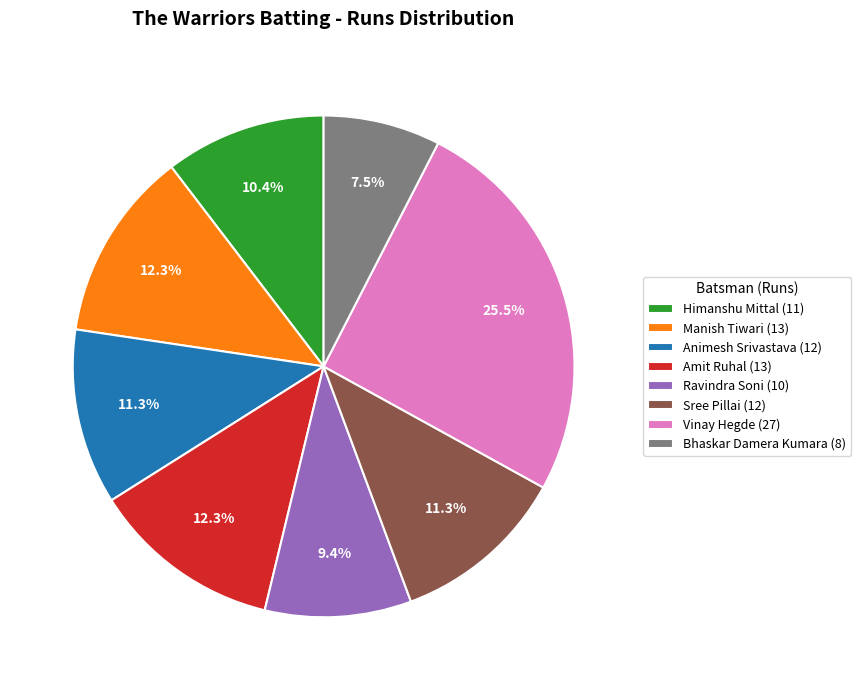

Approximately how many times larger is the value at Bhaskar Damera Kumara (8) compared to Sree Pillai (12)?

0.7